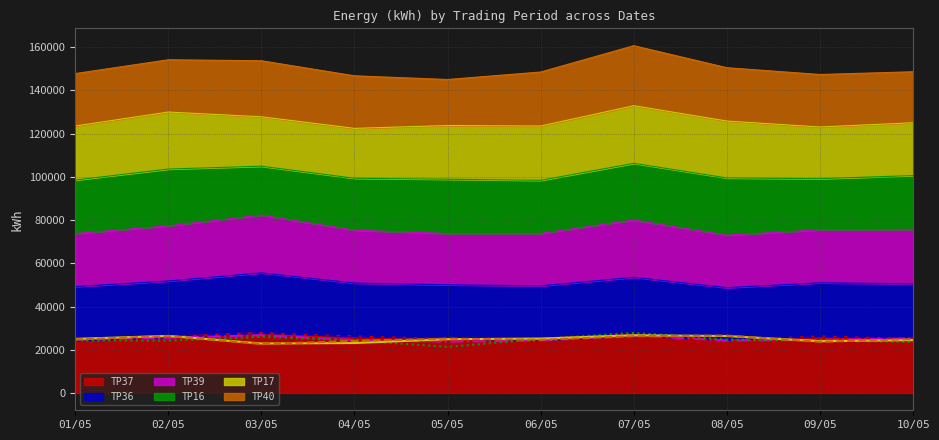

What is the maximum value shown in the chart?

27790